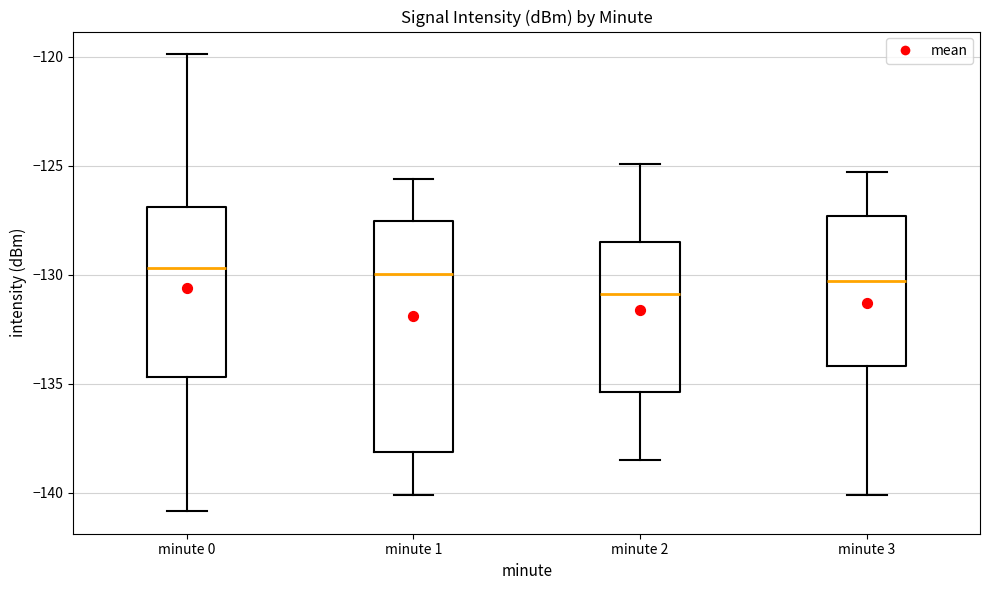

Reading left to right, transcribe this box plot: for each box, give where its median line is, the range the box spans, and where its two whiskers end, as read against the y-axis. The values are not printed on the chart, so give them approximately, as read against the axis.

minute 0: median -129.5, box -134.5 to -127.0, whiskers -141.0 to -120.0
minute 1: median -130.0, box -138.0 to -127.5, whiskers -140.0 to -125.5
minute 2: median -131.0, box -135.5 to -128.5, whiskers -138.5 to -125.0
minute 3: median -130.5, box -134.0 to -127.5, whiskers -140.0 to -125.5